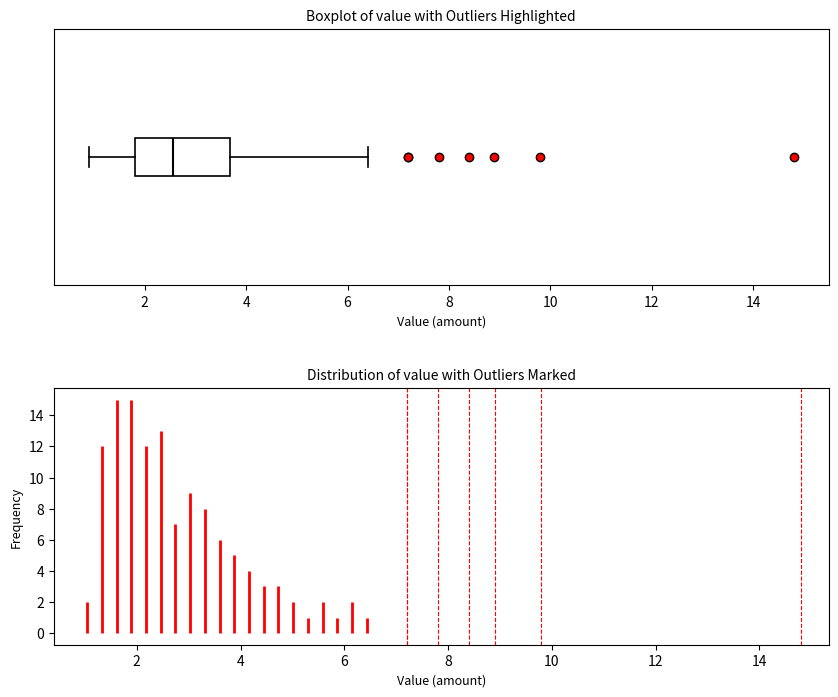

Read this box plot against the x-axis: the position of the median line, the range covered by the box, and the ends of both whiskers. The values are not printed on the chart, so give them approximately, as read against the axis.

median 2.6, box 1.8 to 3.6, whiskers 1.0 to 6.4